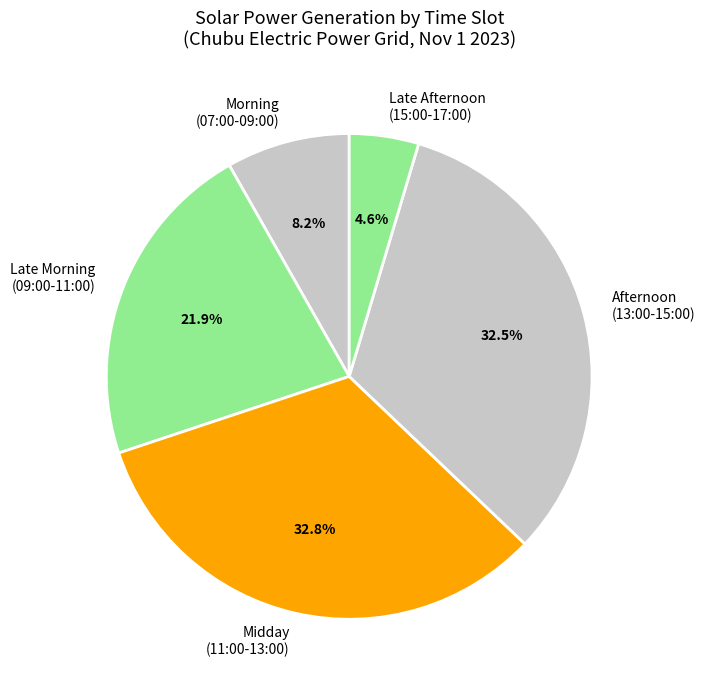

What is the smallest slice in the pie chart?

Late Afternoon (15:00-17:00)